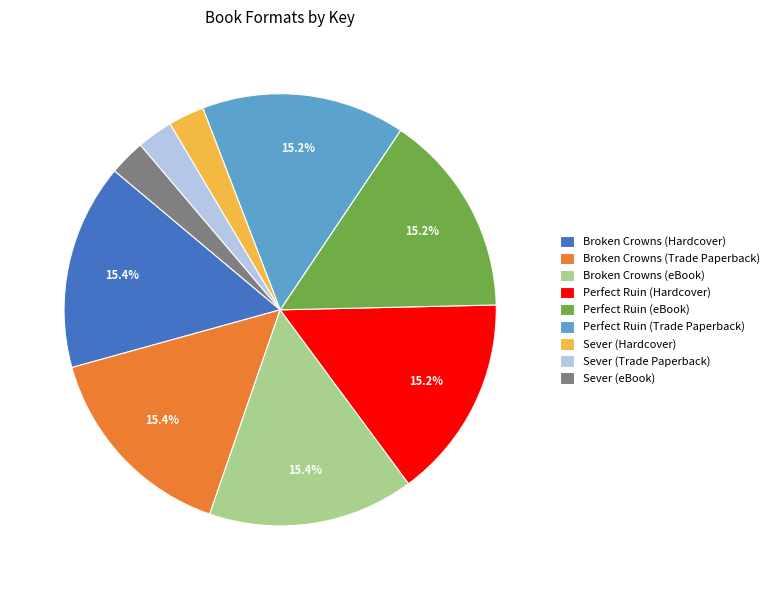

Is Broken Crowns (eBook) the majority of the pie?

No